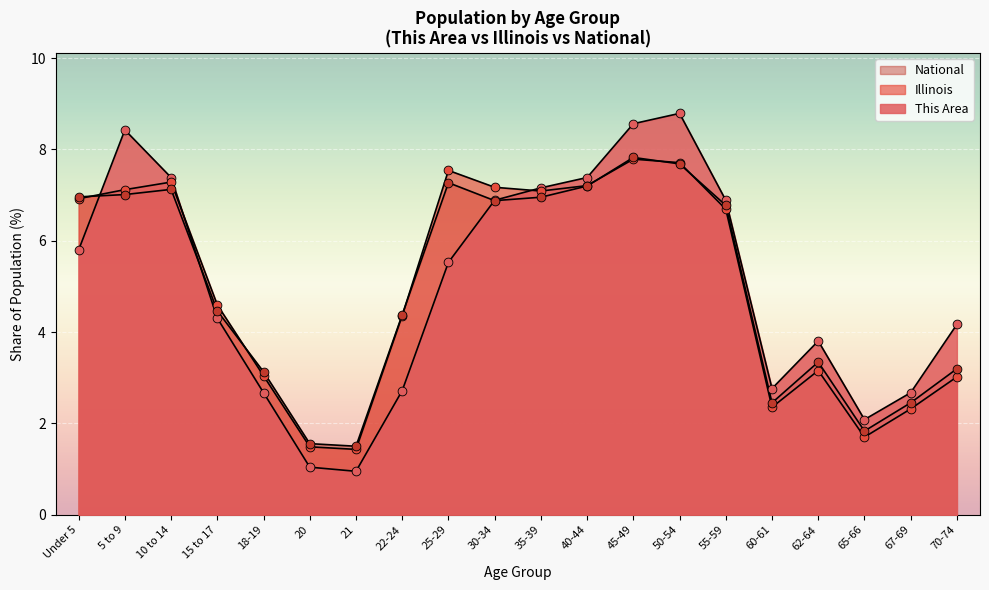

At how many categories does at least one series exceed 1?

20